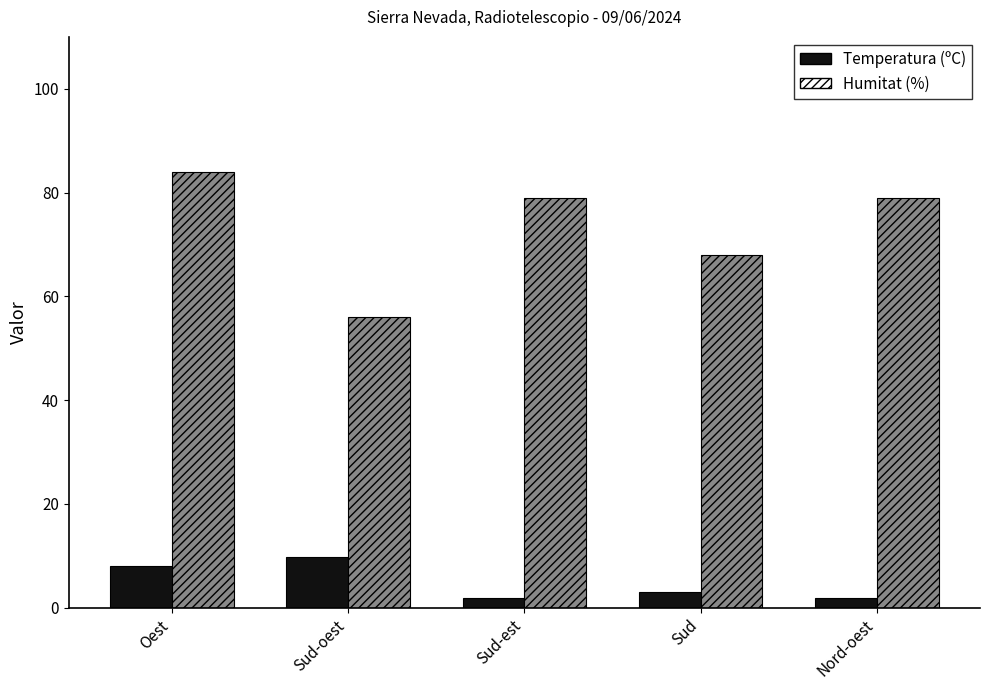

At Nord-oest, list the series in order from largest to smallest.

Humitat (%), Temperatura (ºC)